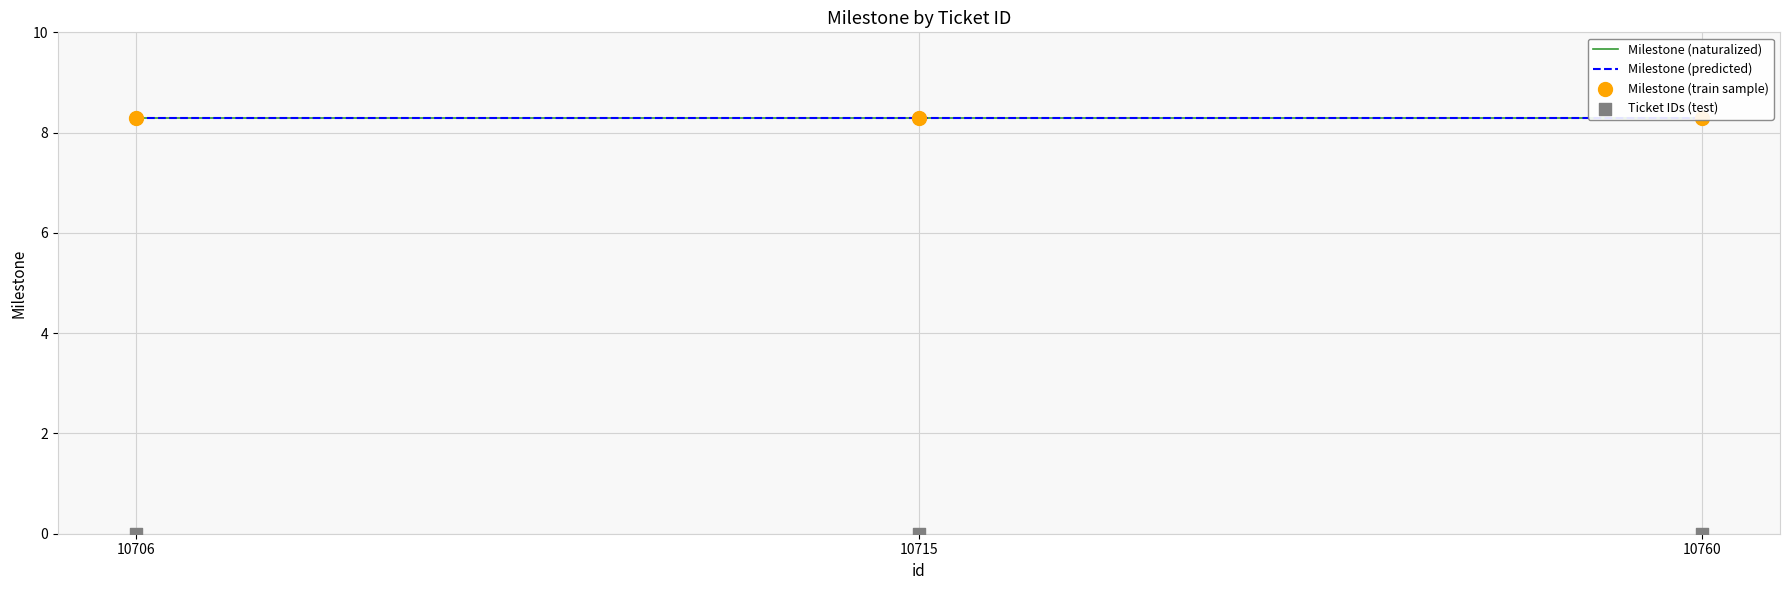

What is the total value across all series at 10715?

24.9